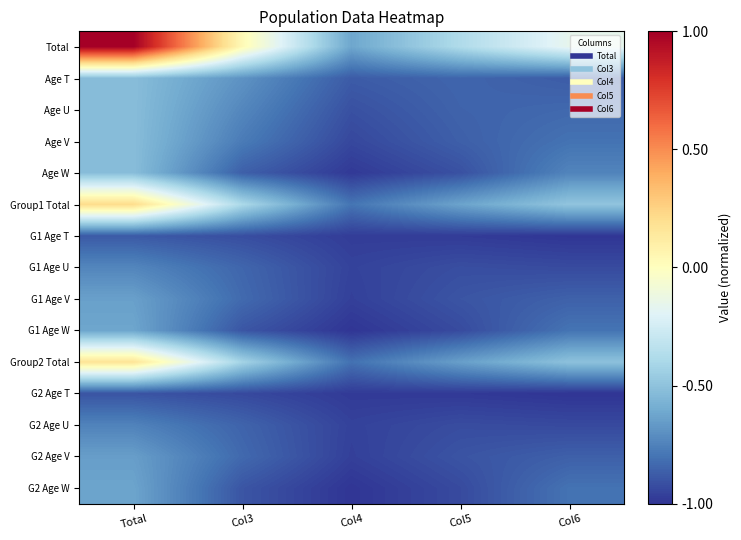

At which category is the sum across all series the highest?

Total